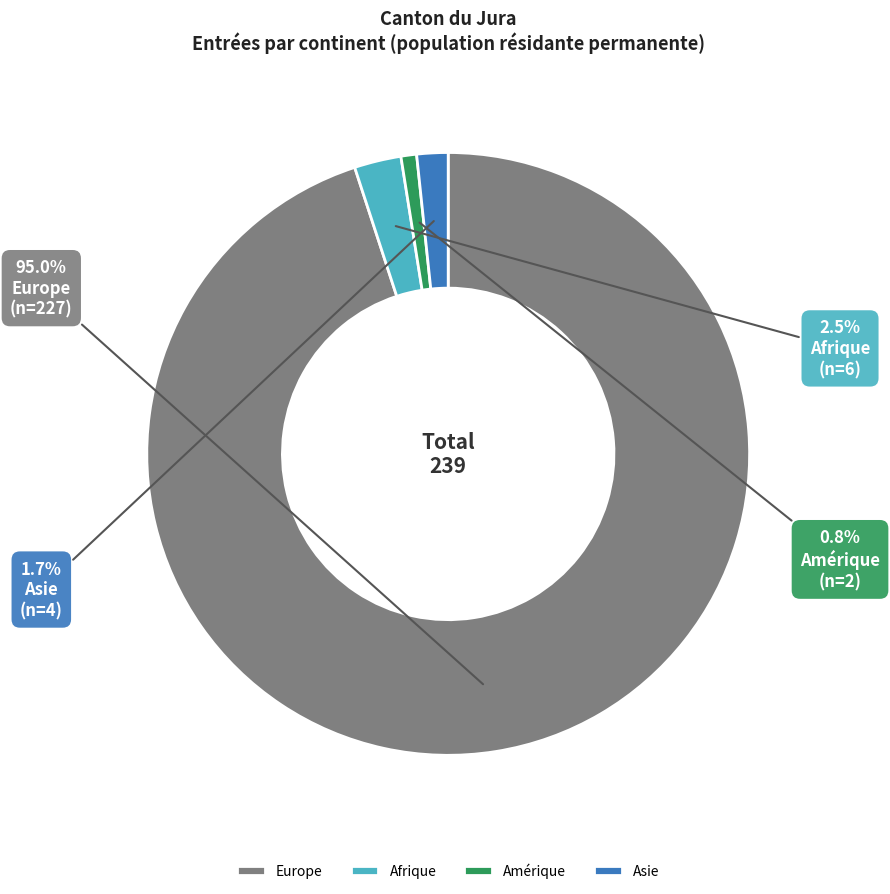

True or false: Afrique accounts for 8% of the total.

False